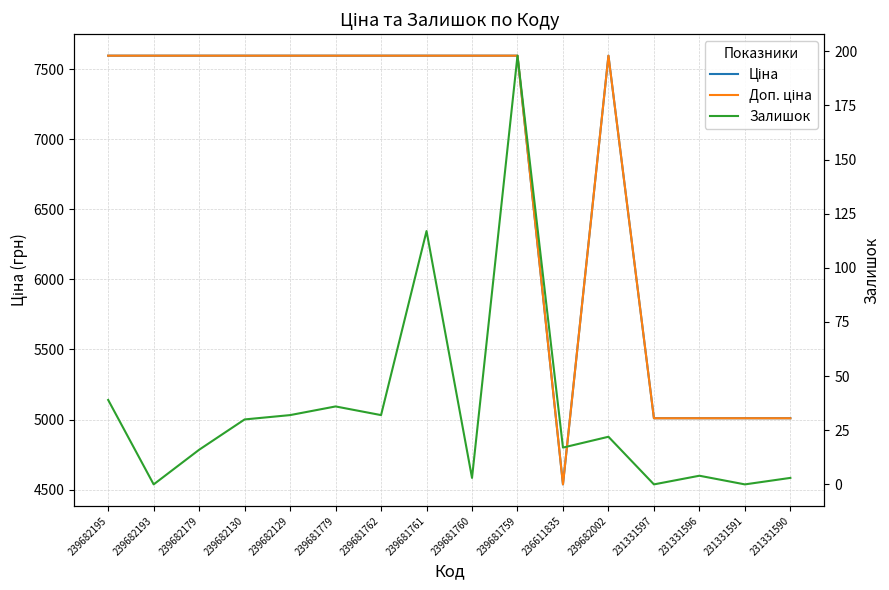

Rank the series at 239681779 from highest to lowest value.

Ціна, Доп. ціна, Залишок